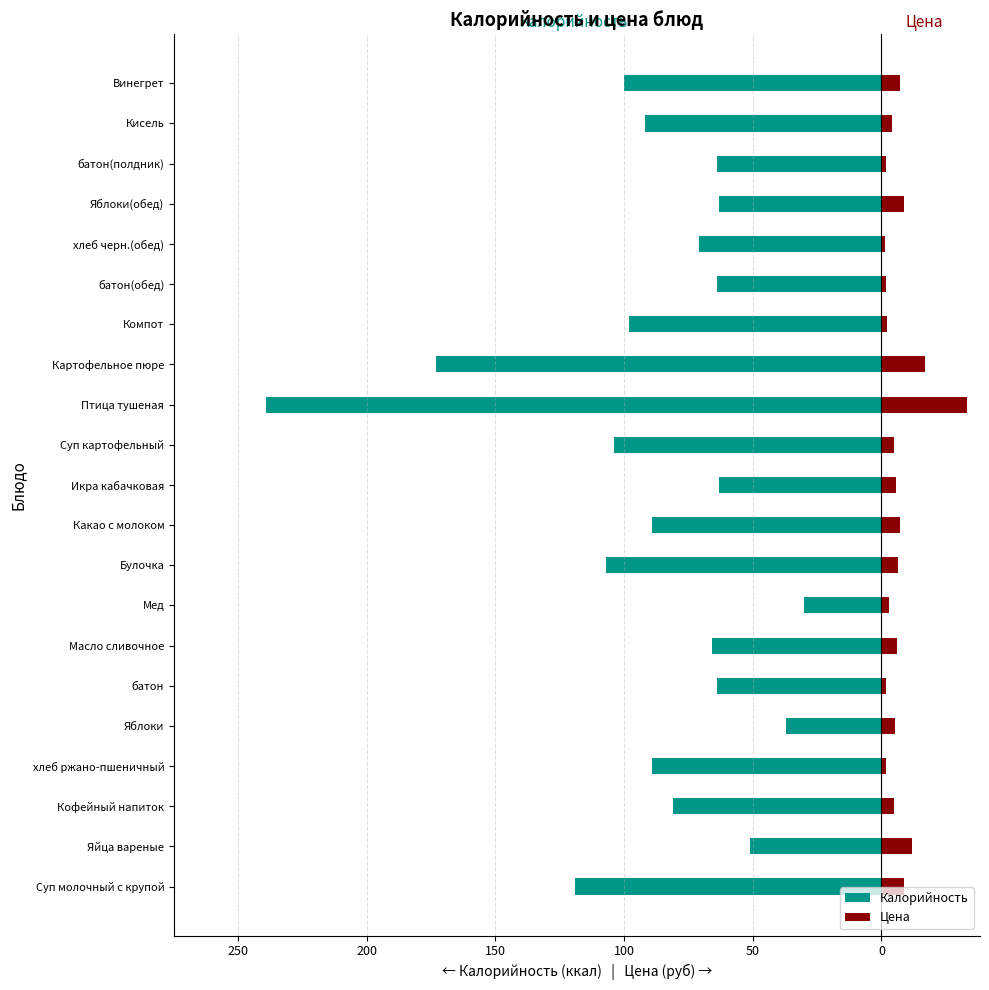

What are all the series names shown in the legend?

Калорийность, Цена